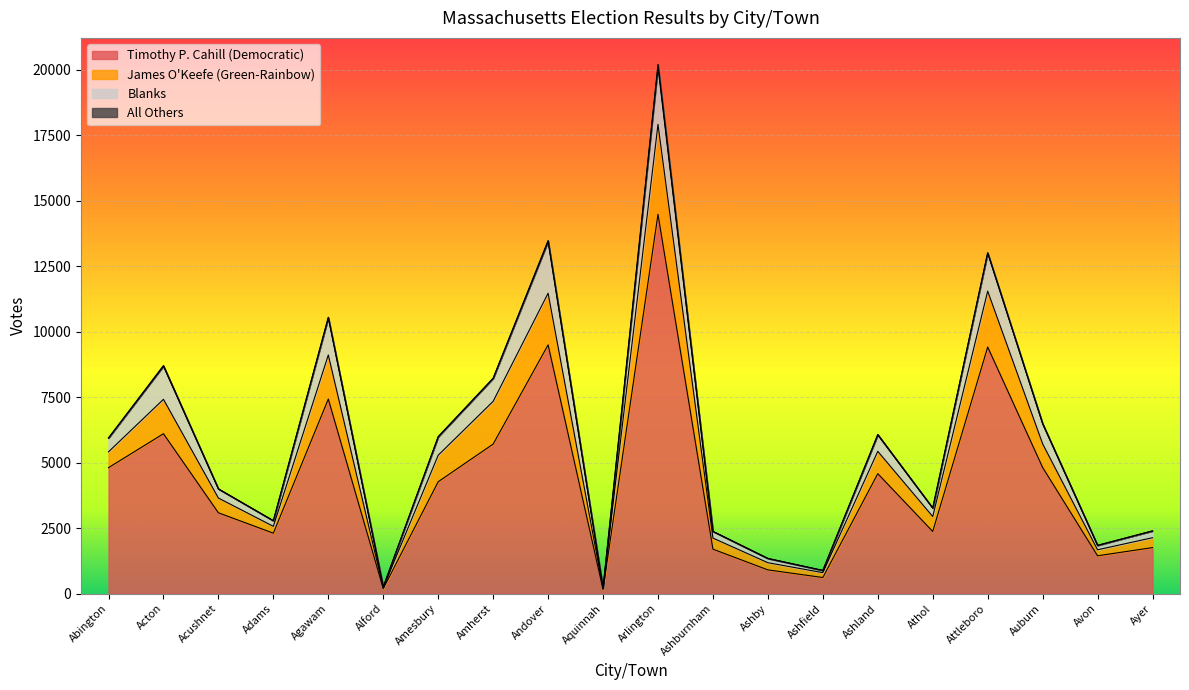

What is the maximum value for Timothy P. Cahill (Democratic)?

14485